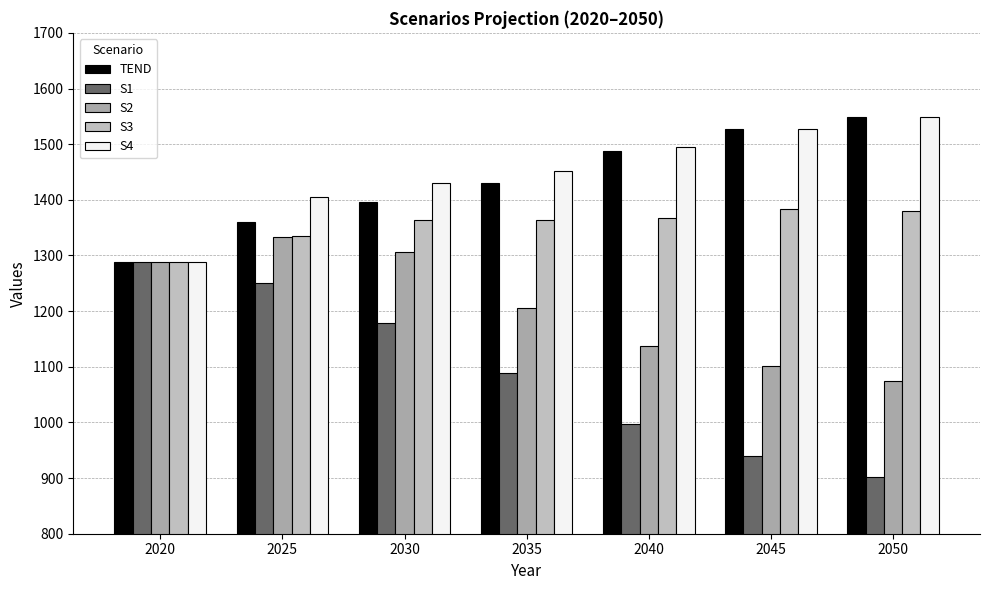

Which category has the lowest value in the S1 series?

2050